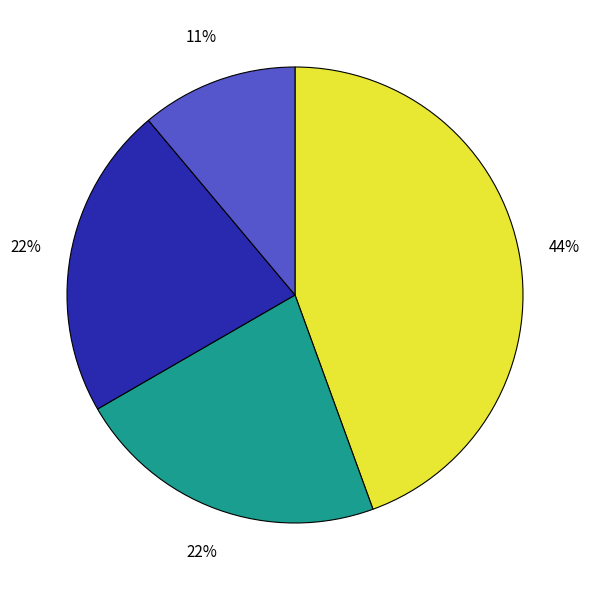

How many slices are in this pie chart?

4